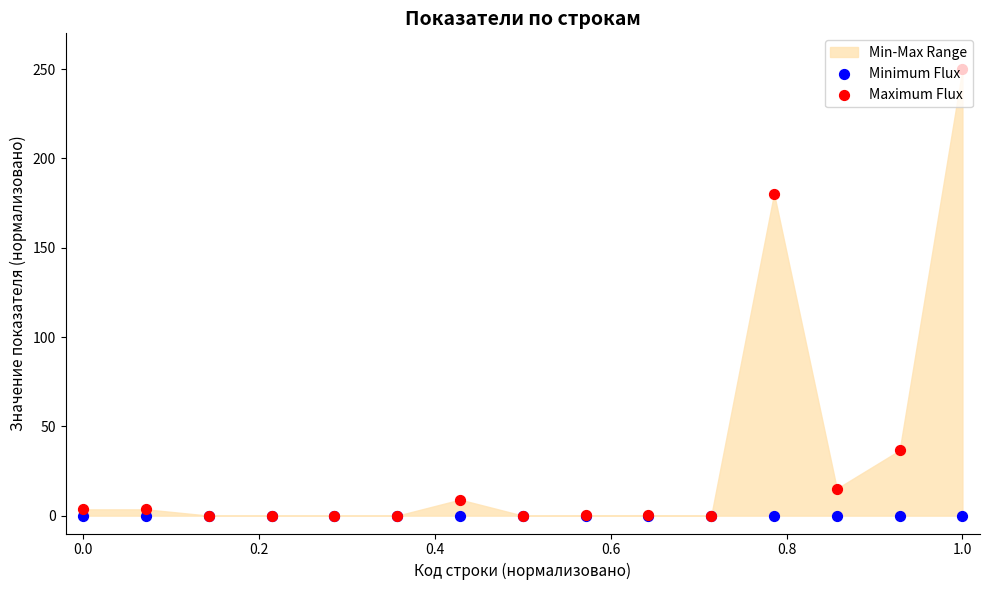

Which series reaches the minimum Y coordinate?

Minimum Flux